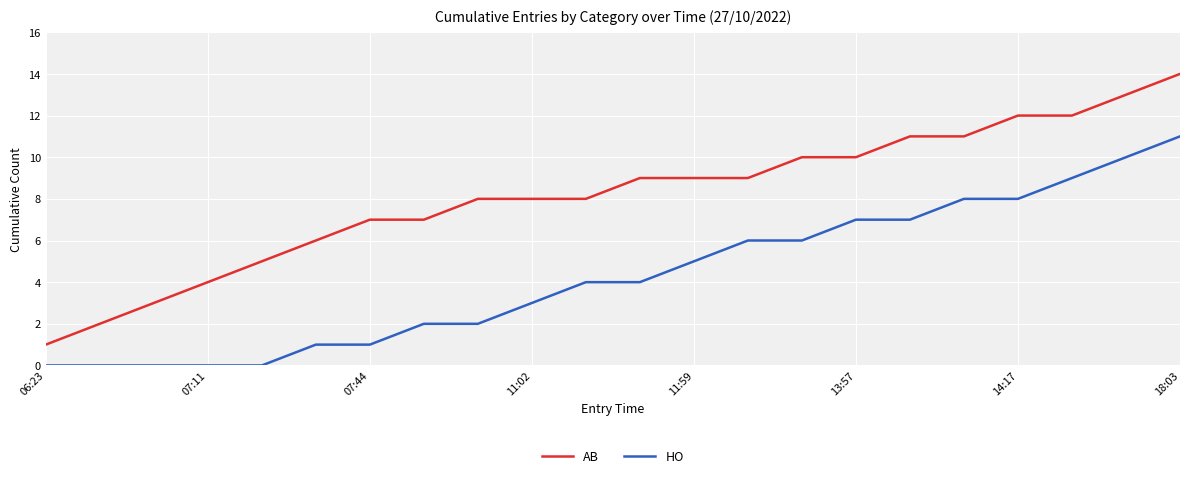

What is the difference between the maximum and minimum values in the AB series?

13